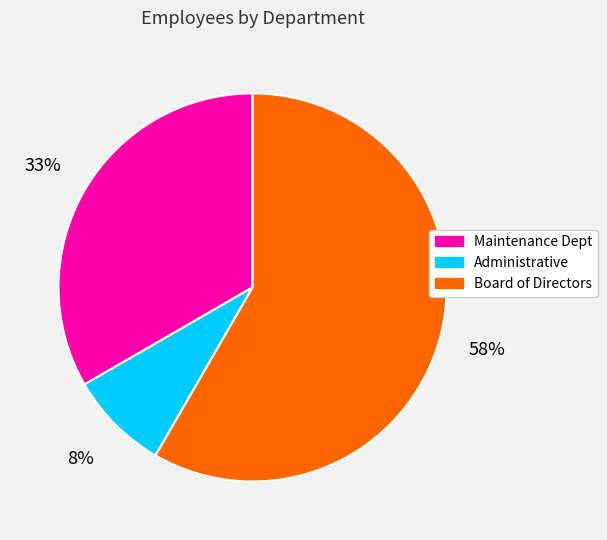

Which category has the biggest portion of the pie?

Board of Directors